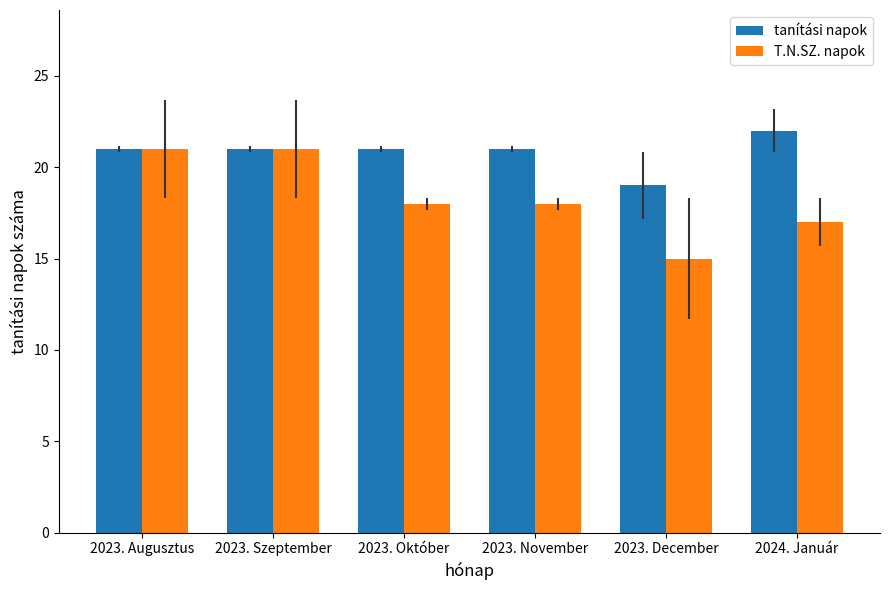

What is the spread (max minus min) of values at 2023. November?

3